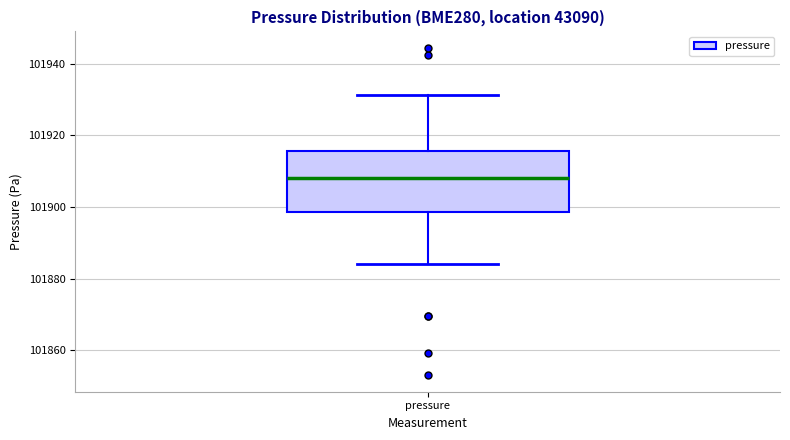

Where is the upper edge of the box for pressure on the y-axis? The values are not printed on the chart, so give them approximately, as read against the axis.

101916